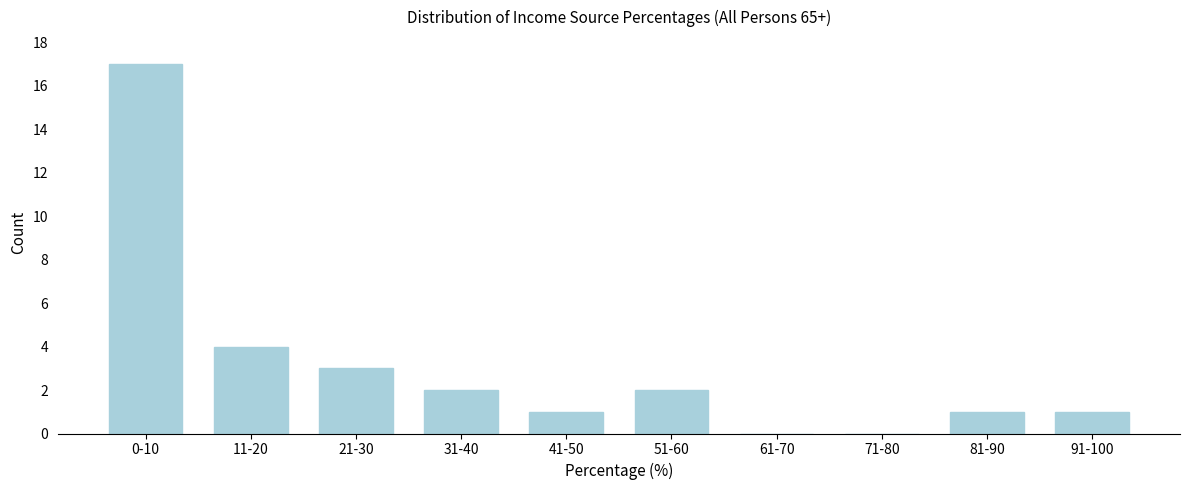

Reading right to left, list all the values displayed in this chart.

91-100=1	81-90=1	71-80=0	61-70=0	51-60=2	41-50=1	31-40=2	21-30=3	11-20=4	0-10=17